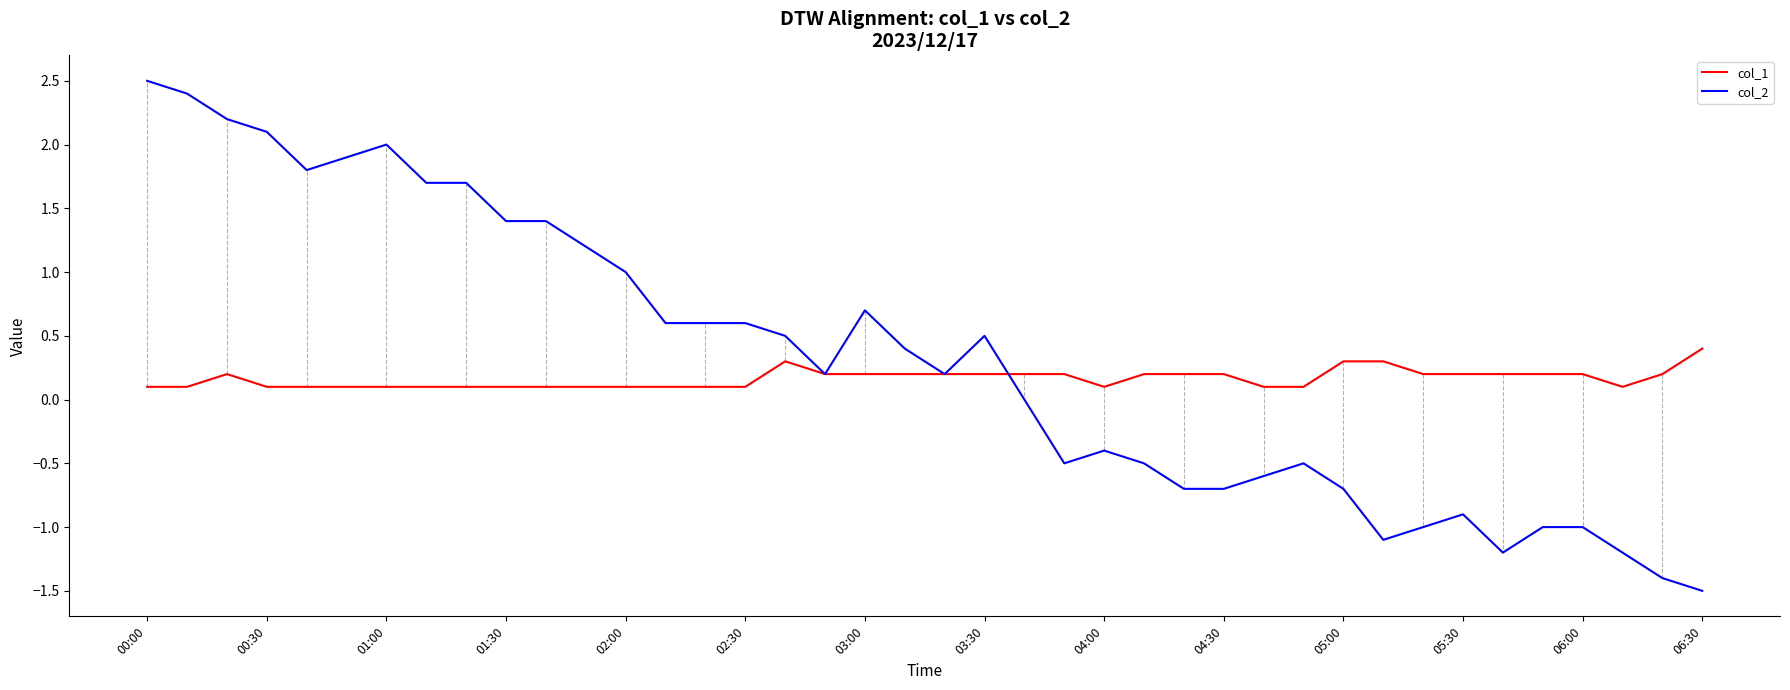

Which series has the widest spread of values?

col_2